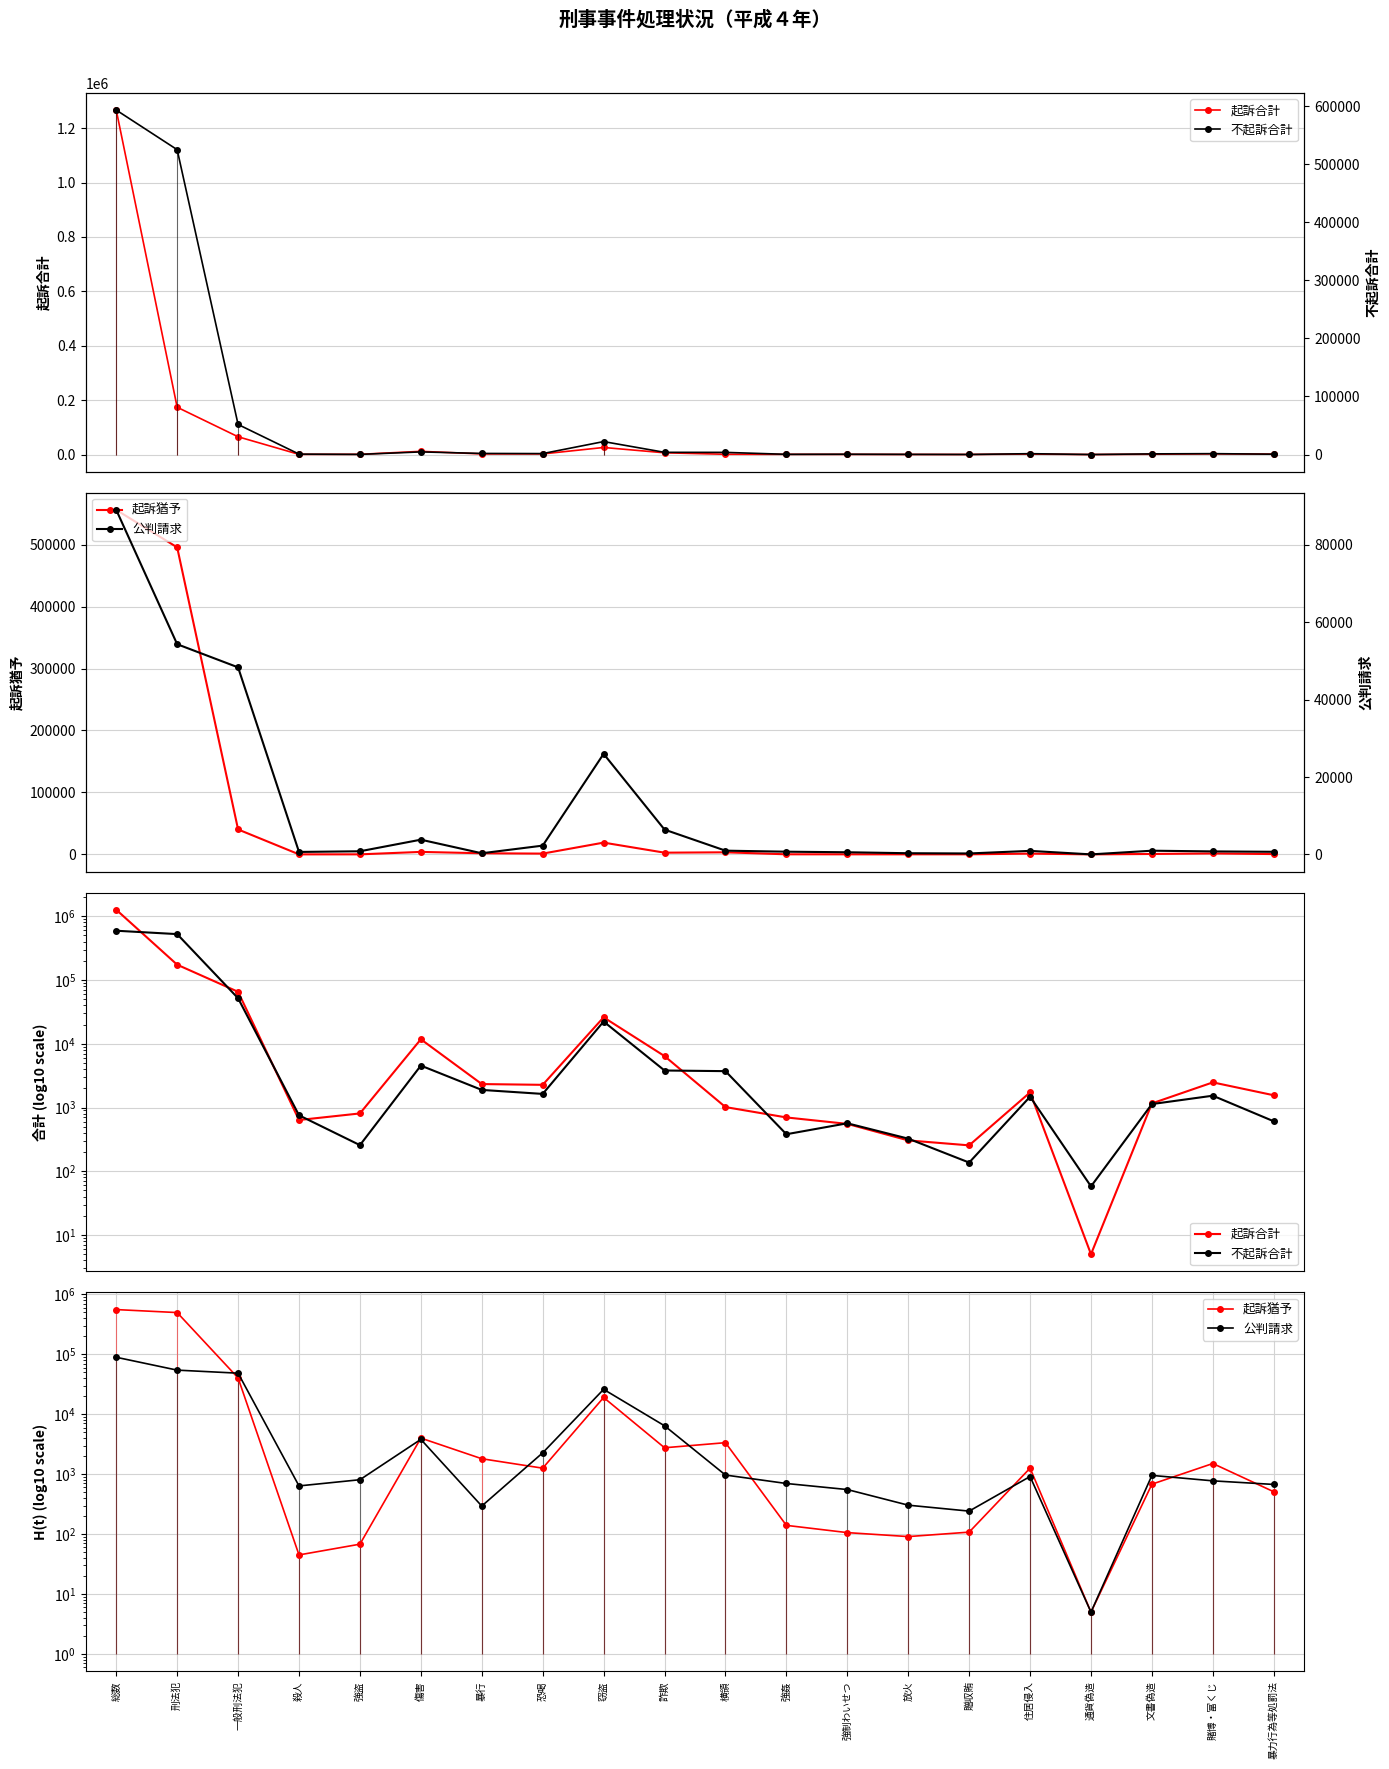

Where is the first local minimum for 不起訴合計?

強盗